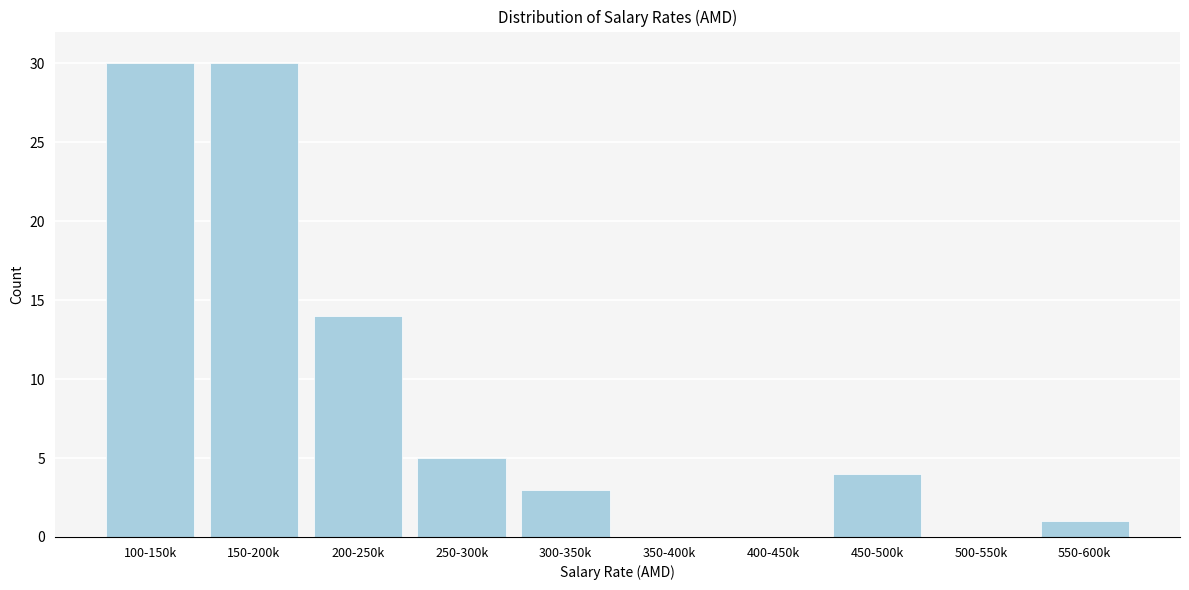

Reading left to right, what are all the values shown in this chart?

100-150k=30	150-200k=30	200-250k=14	250-300k=5	300-350k=3	350-400k=0	400-450k=0	450-500k=4	500-550k=0	550-600k=1